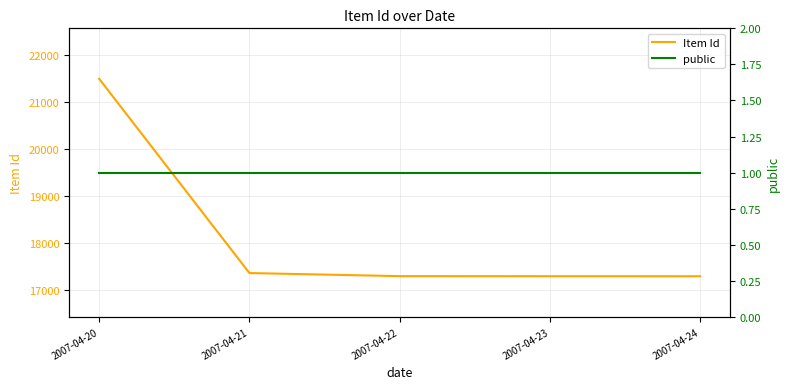

Rank the categories by public value from lowest to highest.

2007-04-20, 2007-04-21, 2007-04-22, 2007-04-23, 2007-04-24